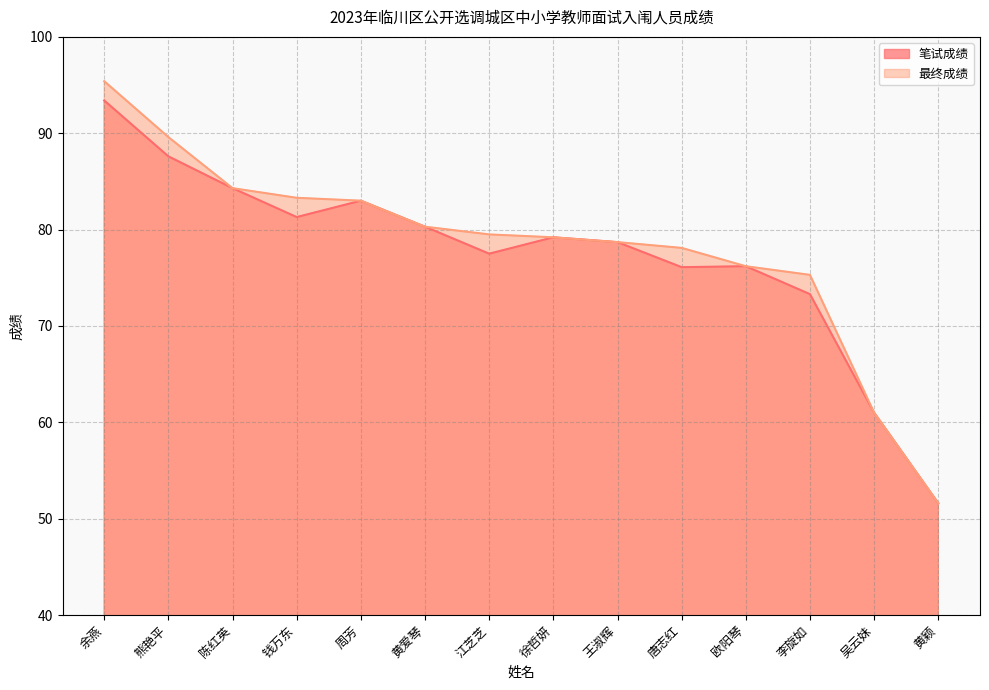

What is the value of the 最终成绩 point at the 6th from the left?

80.3